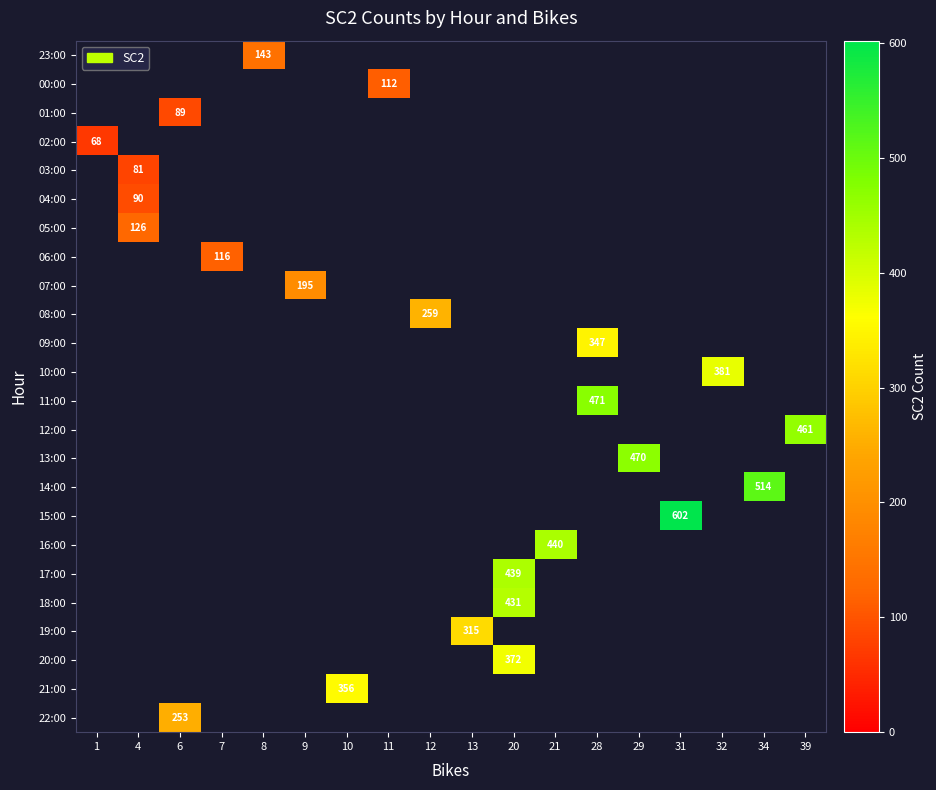

Which label corresponds to the largest value in the chart?

31